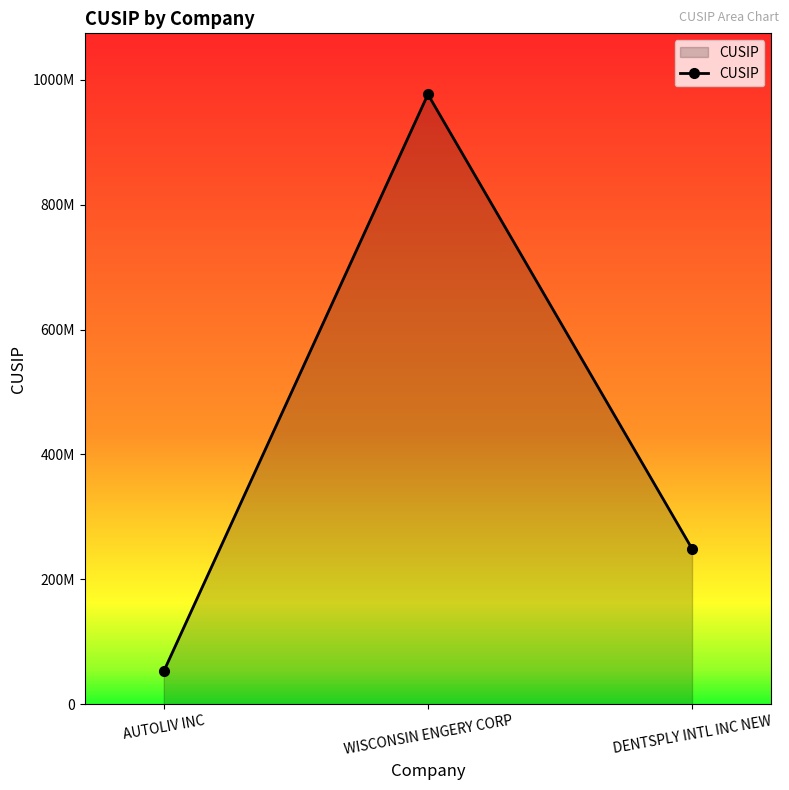

Approximately how many times larger is the value at WISCONSIN ENGERY CORP compared to DENTSPLY INTL INC NEW?

3.9